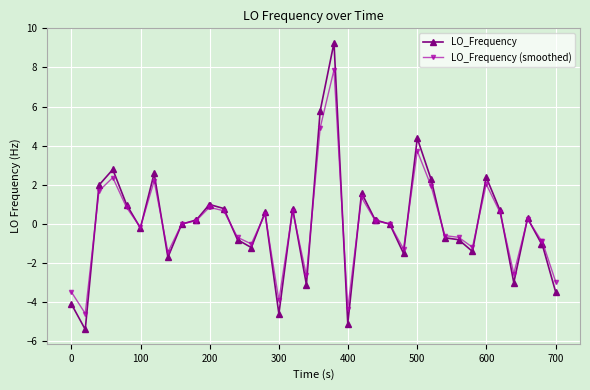

True or false: LO_Frequency (smoothed) has more than 2 interior local peaks.

True